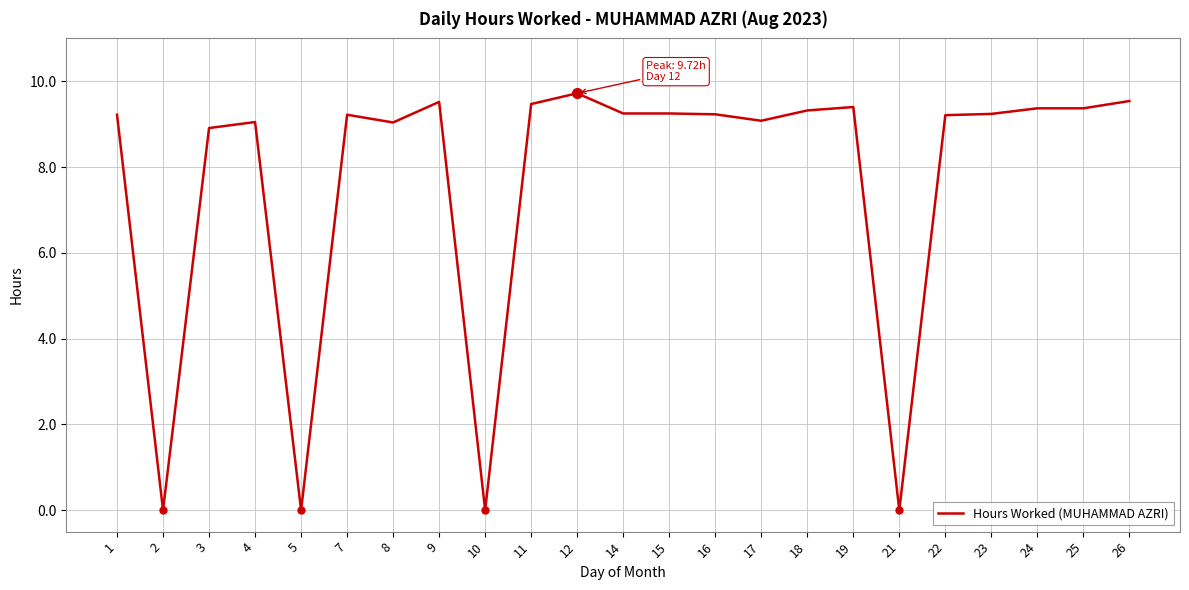

How many lines are shown in the chart?

1